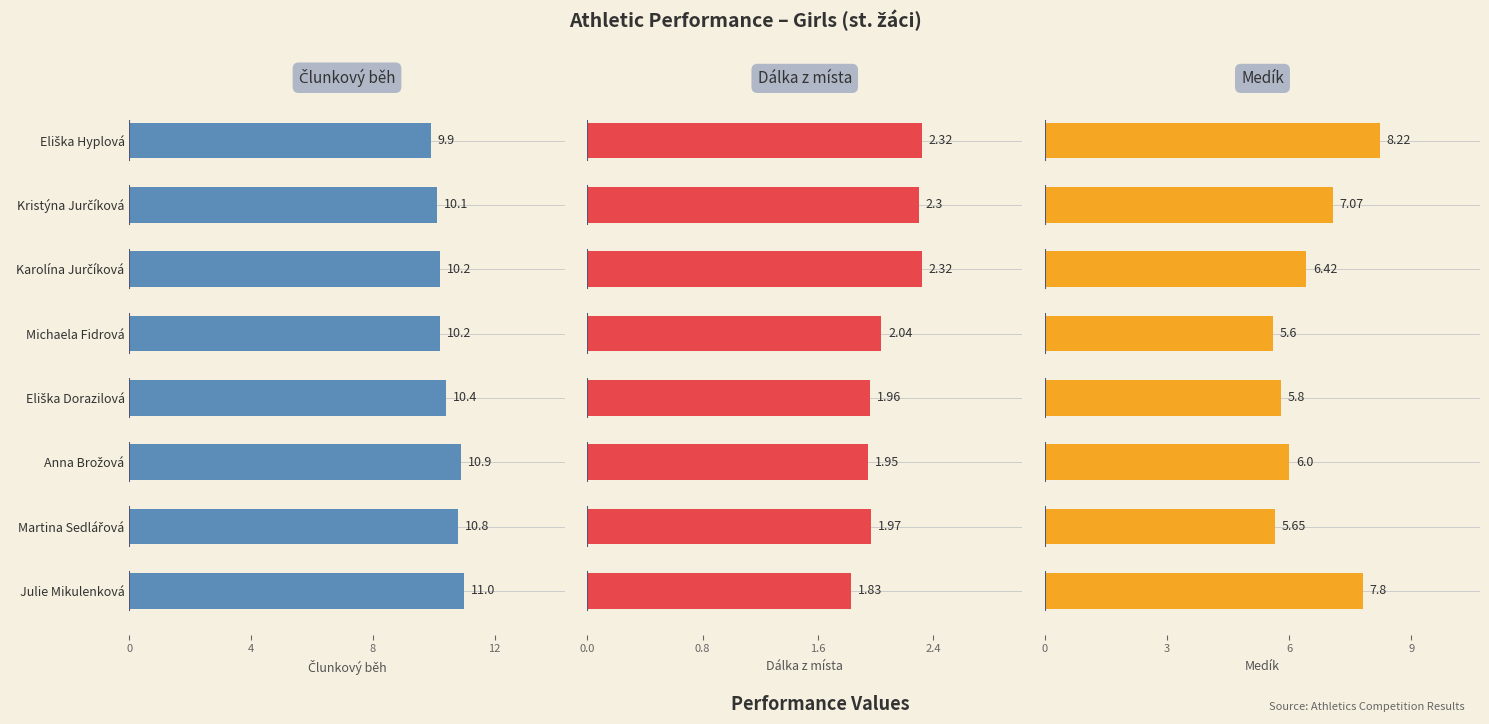

At how many categories does at least one series exceed 9?

8